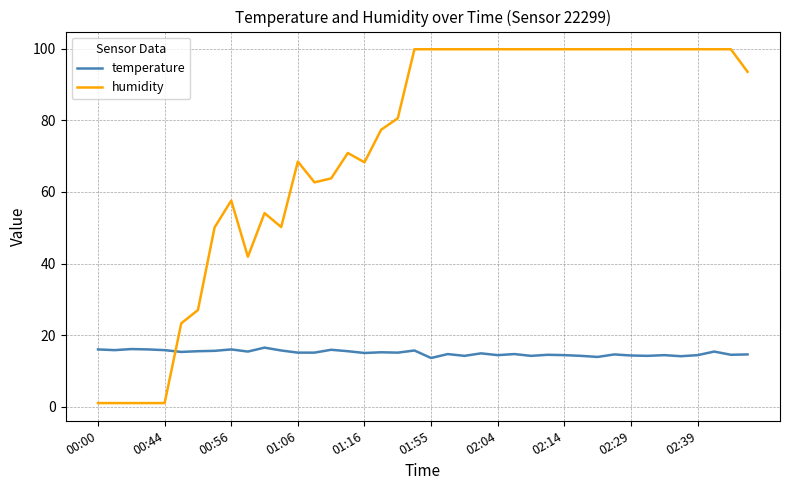

What are all the series names shown in the legend?

temperature, humidity